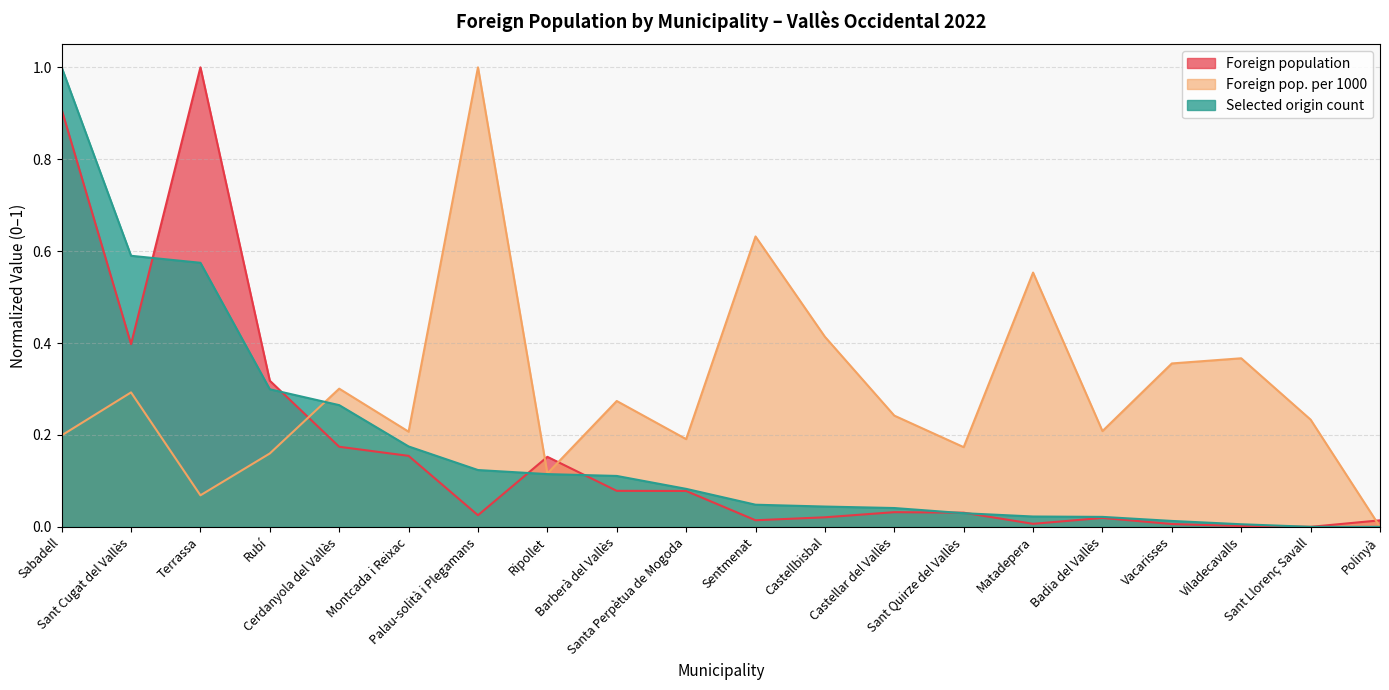

Between Castellbisbal and Sant Quirze del Vallès, which is larger?

Sant Quirze del Vallès